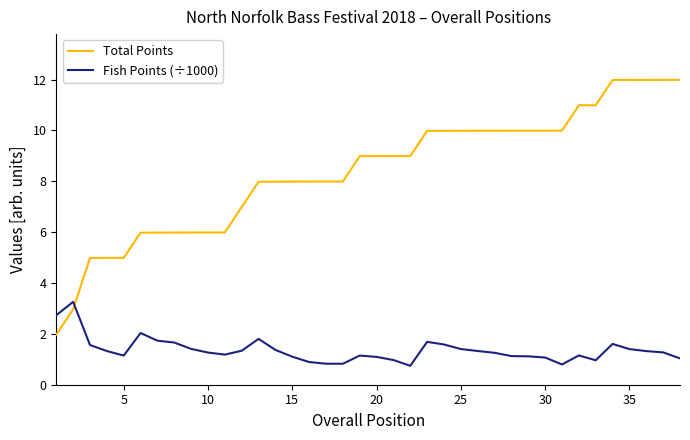

How many intersections are there between Total Points and Fish Points (÷1000)?

1